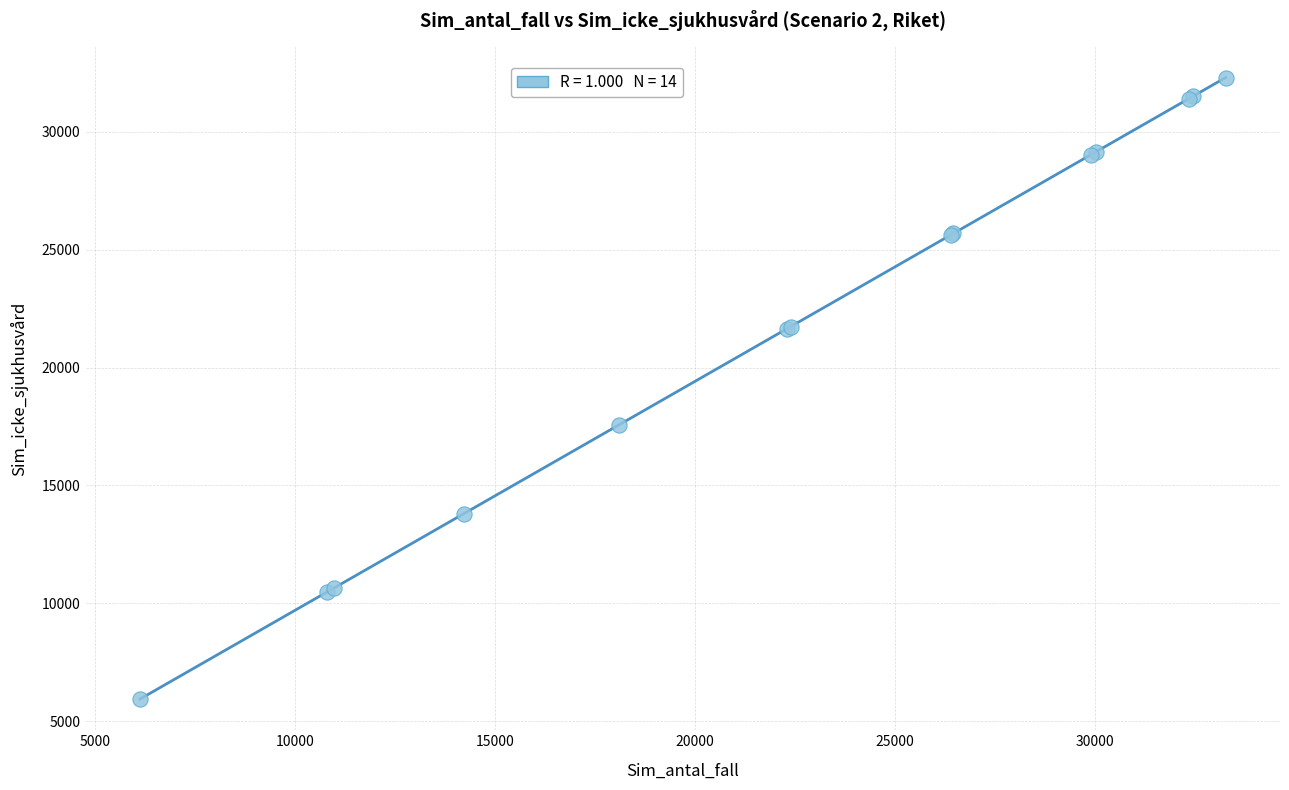

What Y value in the scatter plot is closest to 19119?

17566.7